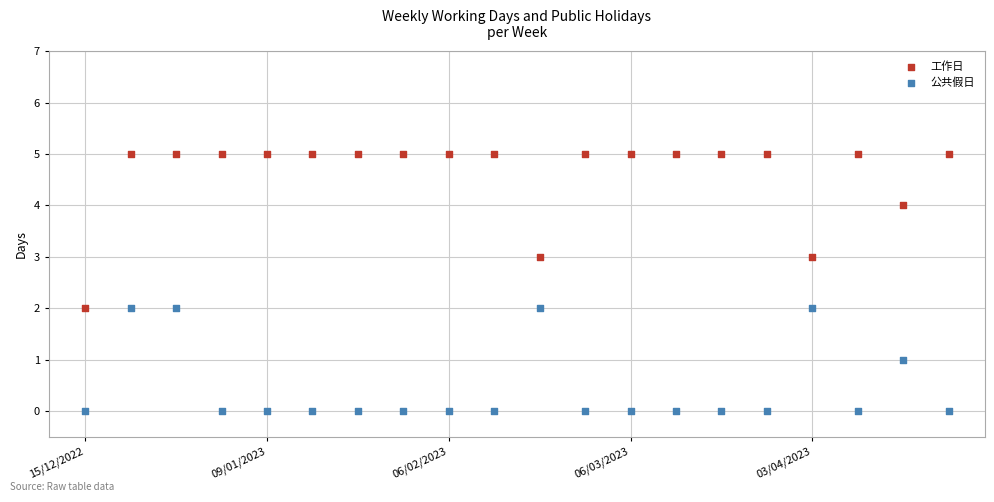

Which series contains the highest Y value?

工作日